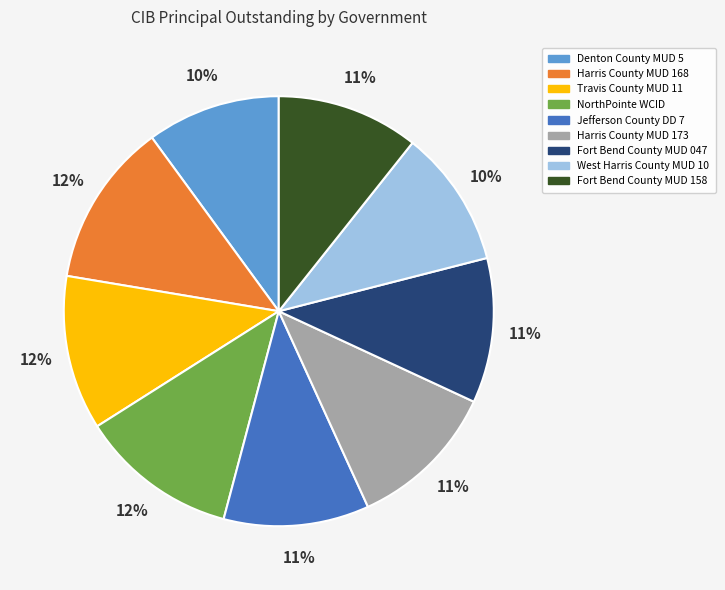

What is the ratio of the value at NorthPointe WCID to the value at Fort Bend County MUD 047?

1.1